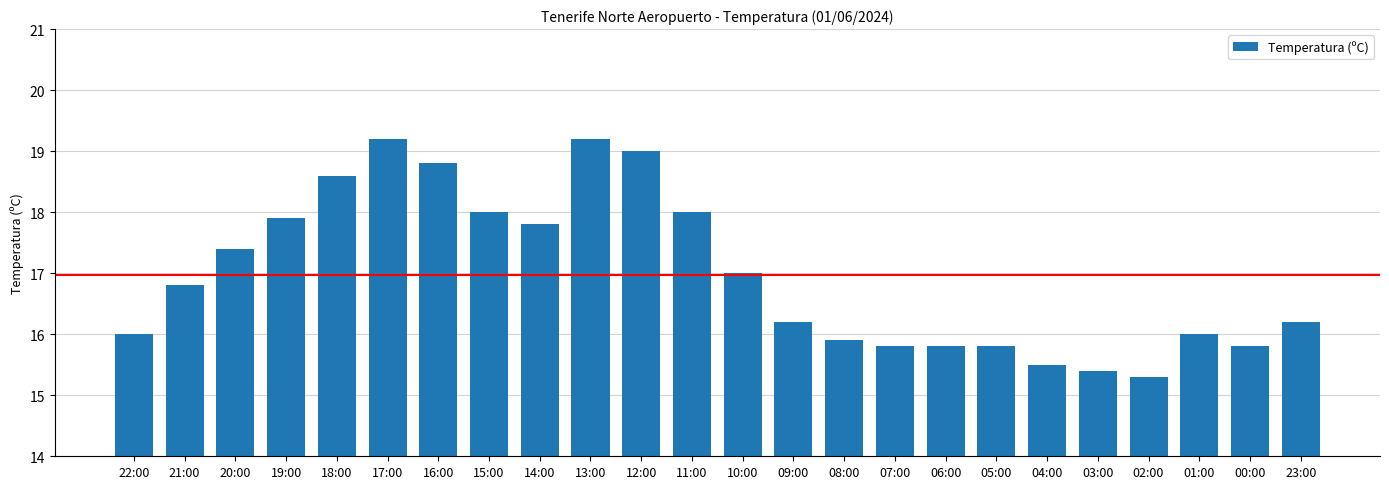

What is the label of the 14th bar from the left?

09:00